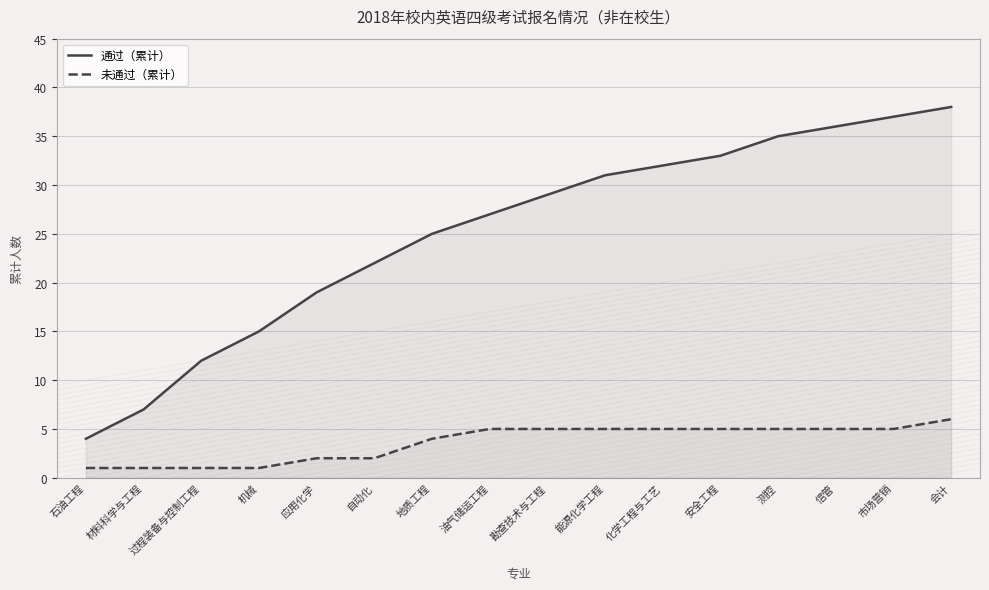

What is the spread (max minus min) of values at 信管?

31